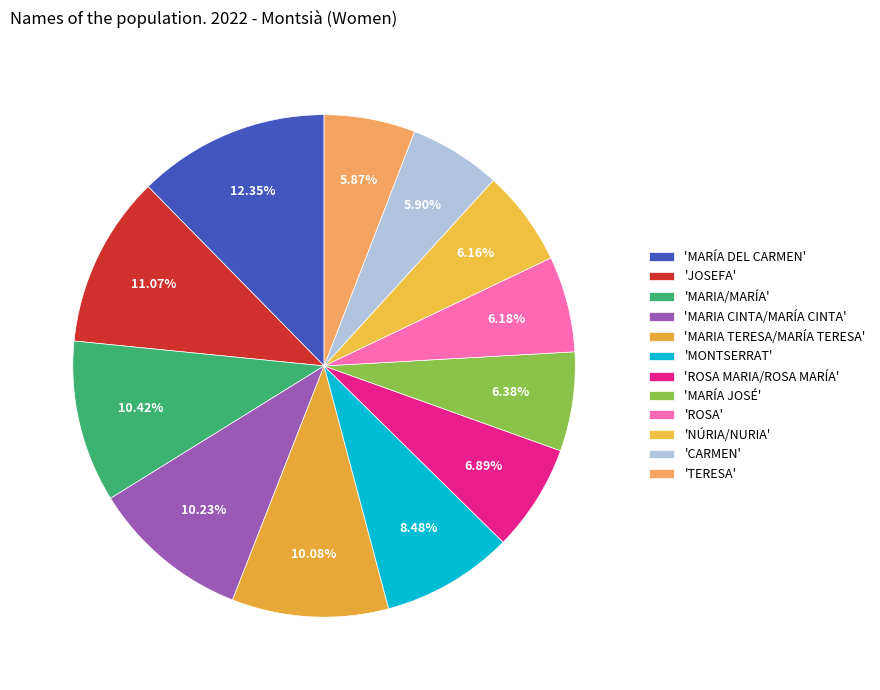

Rank the categories by value from lowest to highest.

TERESA, CARMEN, NÚRIA/NURIA, ROSA, MARÍA JOSÉ, ROSA MARIA/ROSA MARÍA, MONTSERRAT, MARIA TERESA/MARÍA TERESA, MARIA CINTA/MARÍA CINTA, MARIA/MARÍA, JOSEFA, MARÍA DEL CARMEN